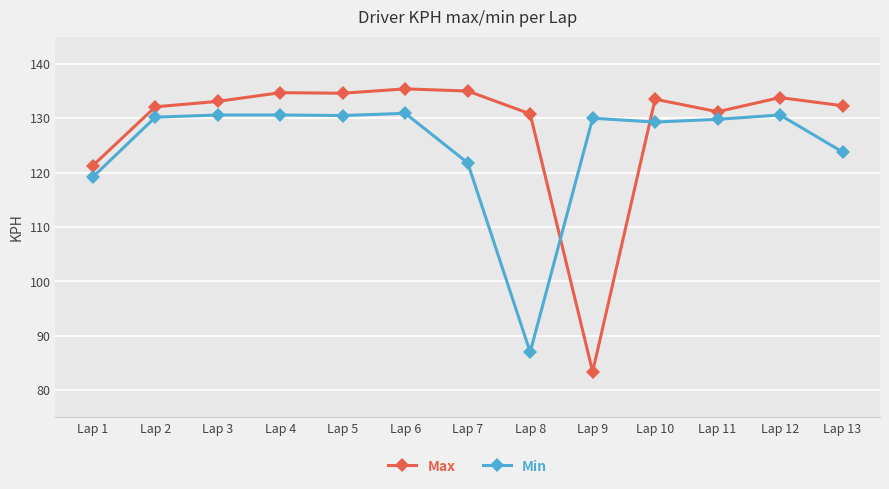

What is the value of the Max point at the 4th from the left?

134.7